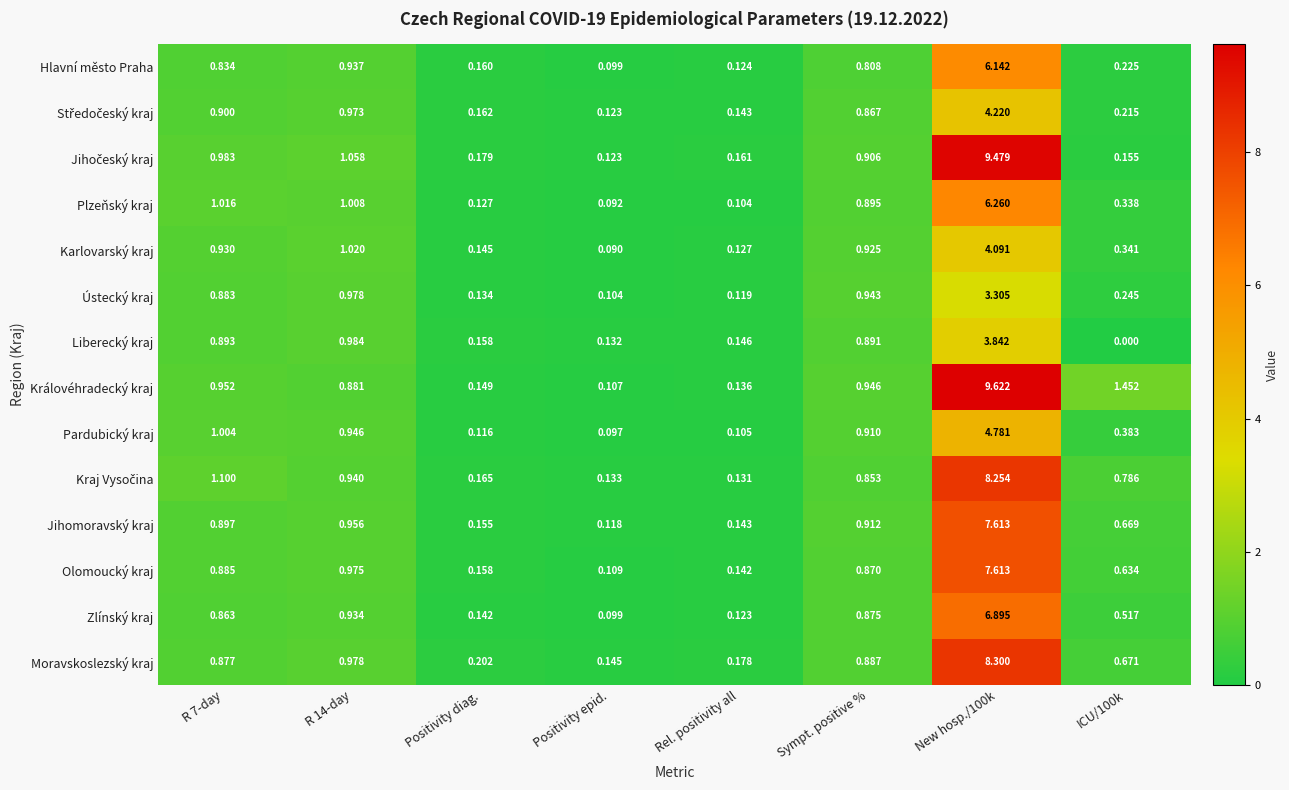

Is the value of Karlovarský kraj at Positivity epid. greater than the value of Plzeňský kraj at New hosp./100k?

No